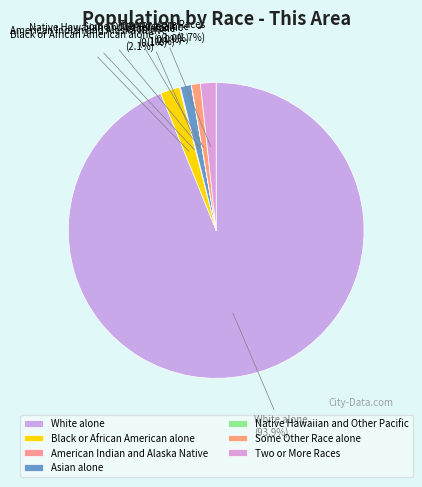

What is the largest slice in the pie chart?

White alone